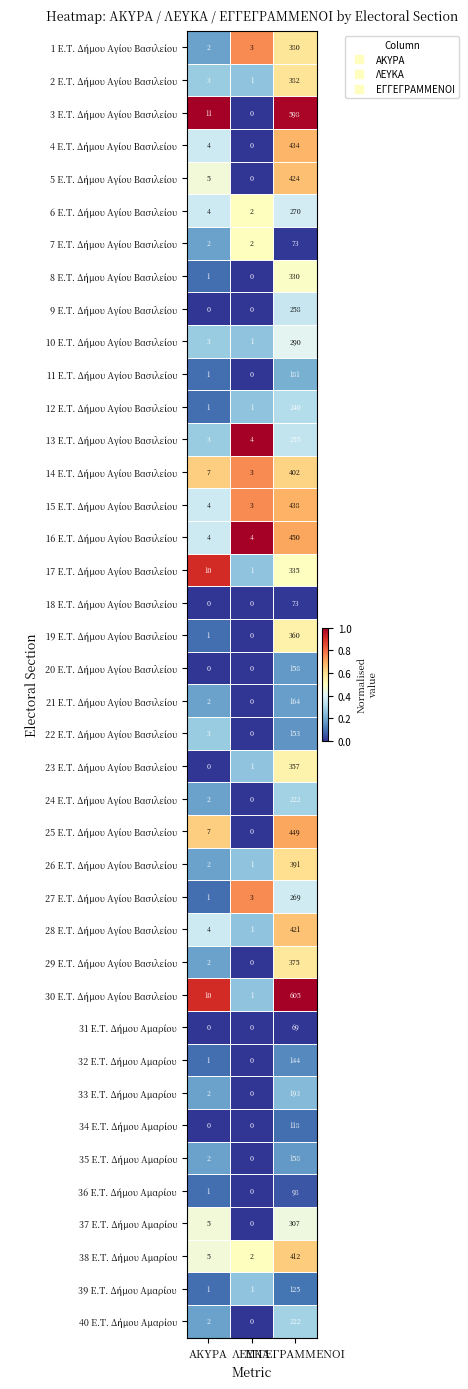

What is the greatest value displayed?

605